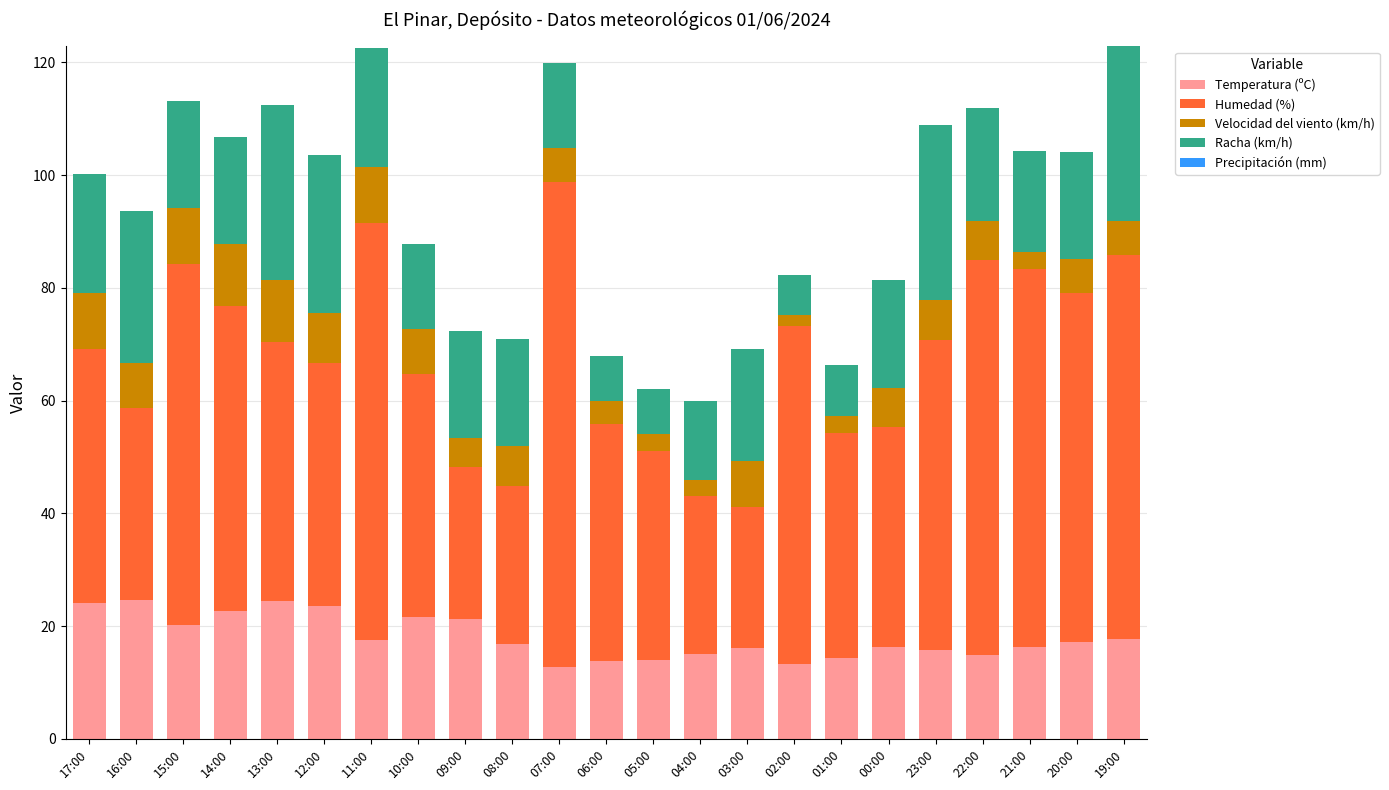

How many categories are shown in the chart?

23